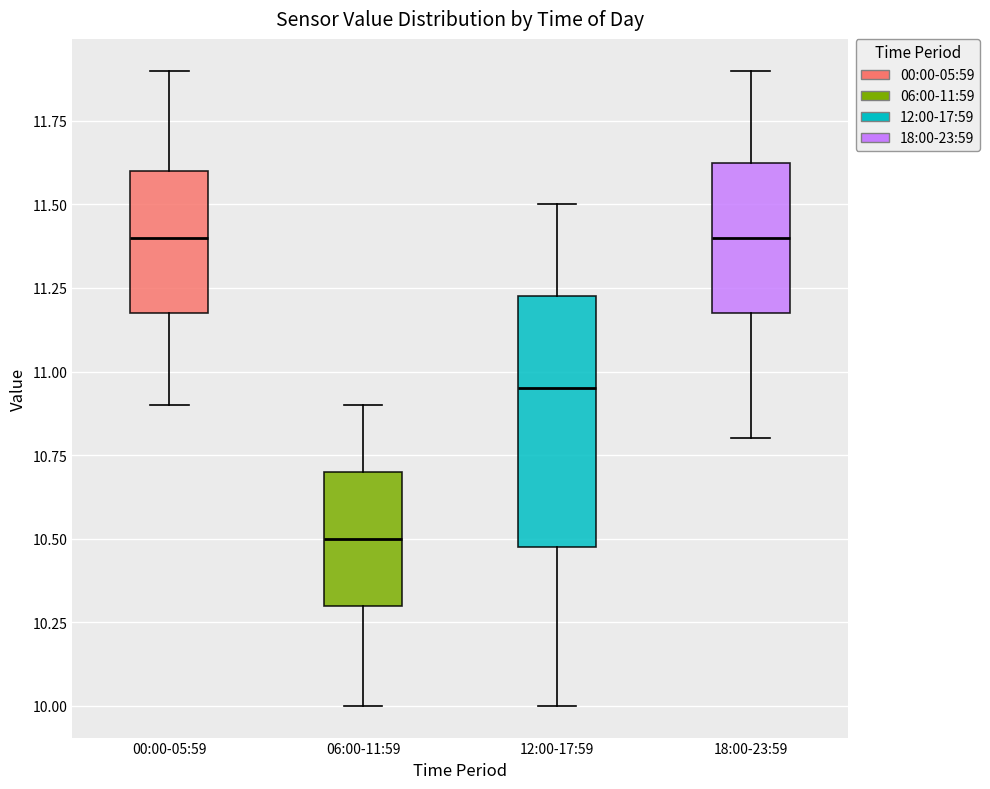

Reading left to right, read every box against the y-axis: the position of its median line, the range the box covers, and the ends of its whiskers. The values are not printed on the chart, so give them approximately, as read against the axis.

00:00-05:59: median 11.40, box 11.20 to 11.60, whiskers 10.90 to 11.90
06:00-11:59: median 10.50, box 10.30 to 10.70, whiskers 10.00 to 10.90
12:00-17:59: median 10.95, box 10.50 to 11.25, whiskers 10.00 to 11.50
18:00-23:59: median 11.40, box 11.20 to 11.65, whiskers 10.80 to 11.90